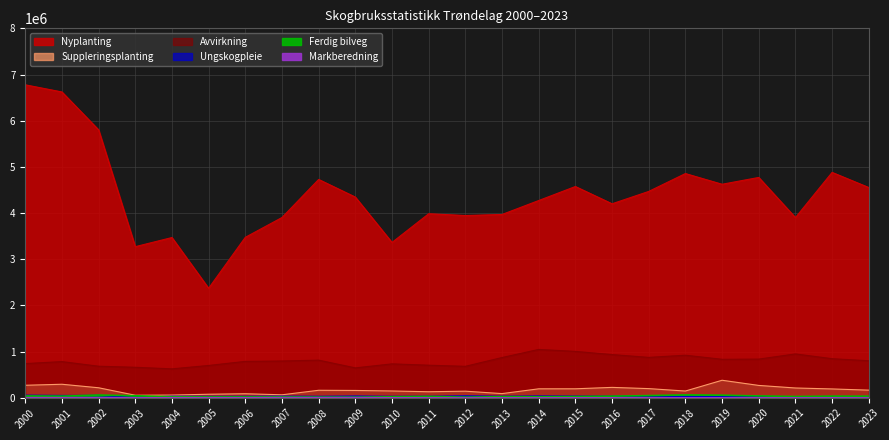

At which category does Nyplanting reach its first local valley?

2003